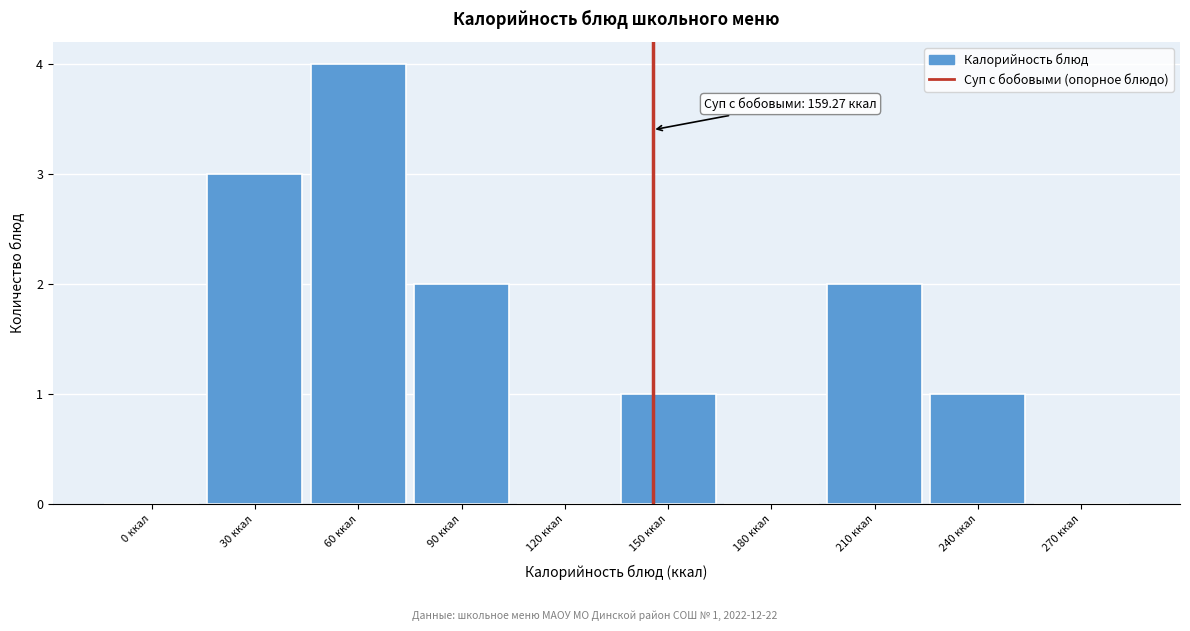

Reading left to right, extract all data points from this chart.

0 ккал=0	30 ккал=3	60 ккал=4	90 ккал=2	120 ккал=0	150 ккал=1	180 ккал=0	210 ккал=2	240 ккал=1	270 ккал=0